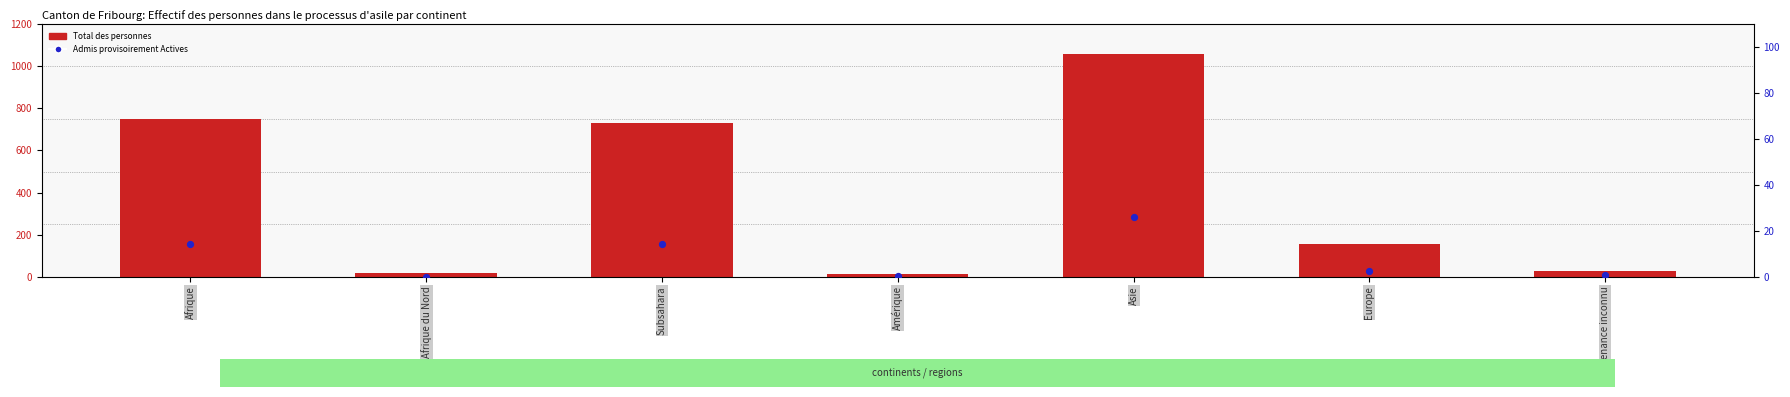

At how many categories does at least one series exceed 460?

3